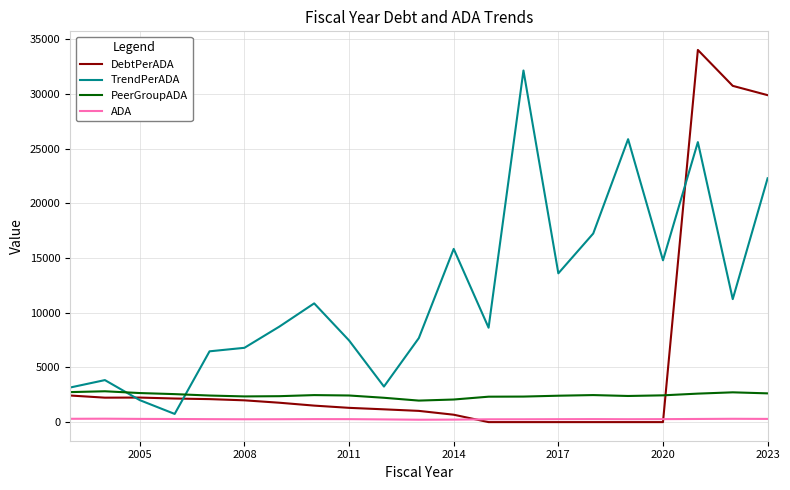

True or false: TrendPerADA and PeerGroupADA intersect in this chart.

True